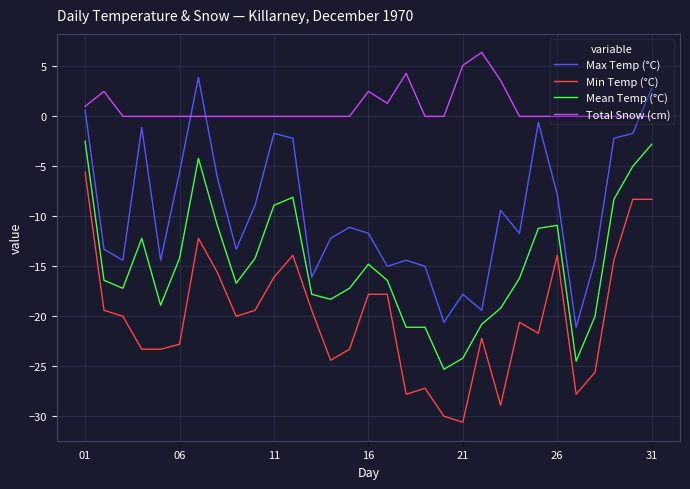

True or false: Max Temp (°C) and Mean Temp (°C) intersect in this chart.

False